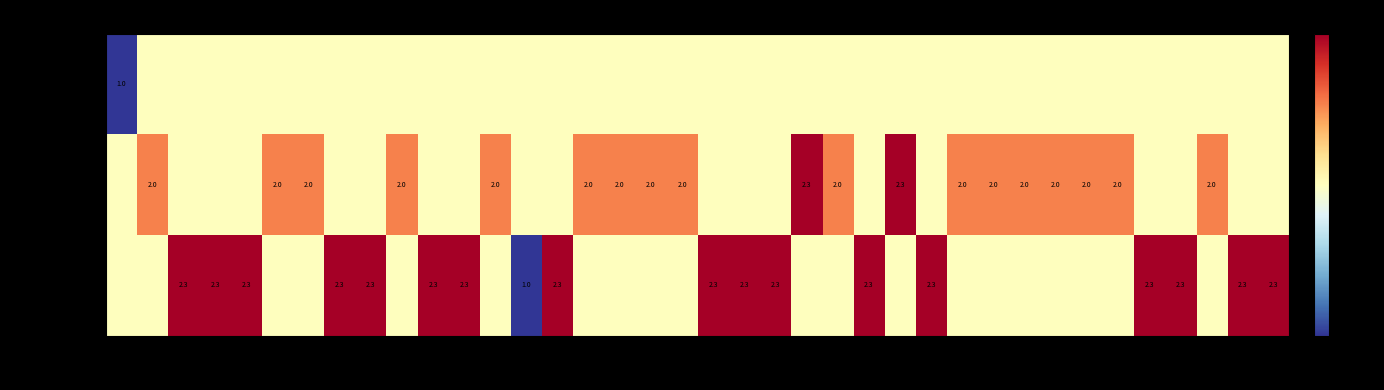

The value of PFR-HV at 9655 is 2.0. True or false?

True